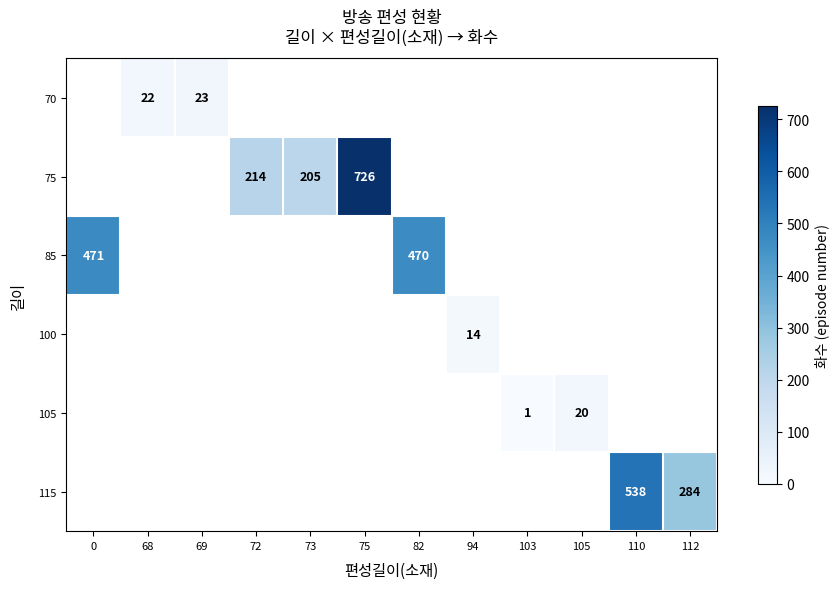

The value of 105 at 105 is 12. True or false?

False